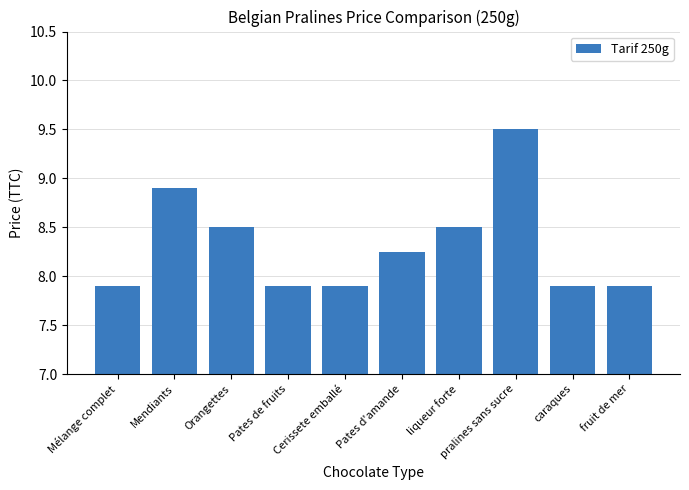

What position from the left is Cerissete emballé?

5